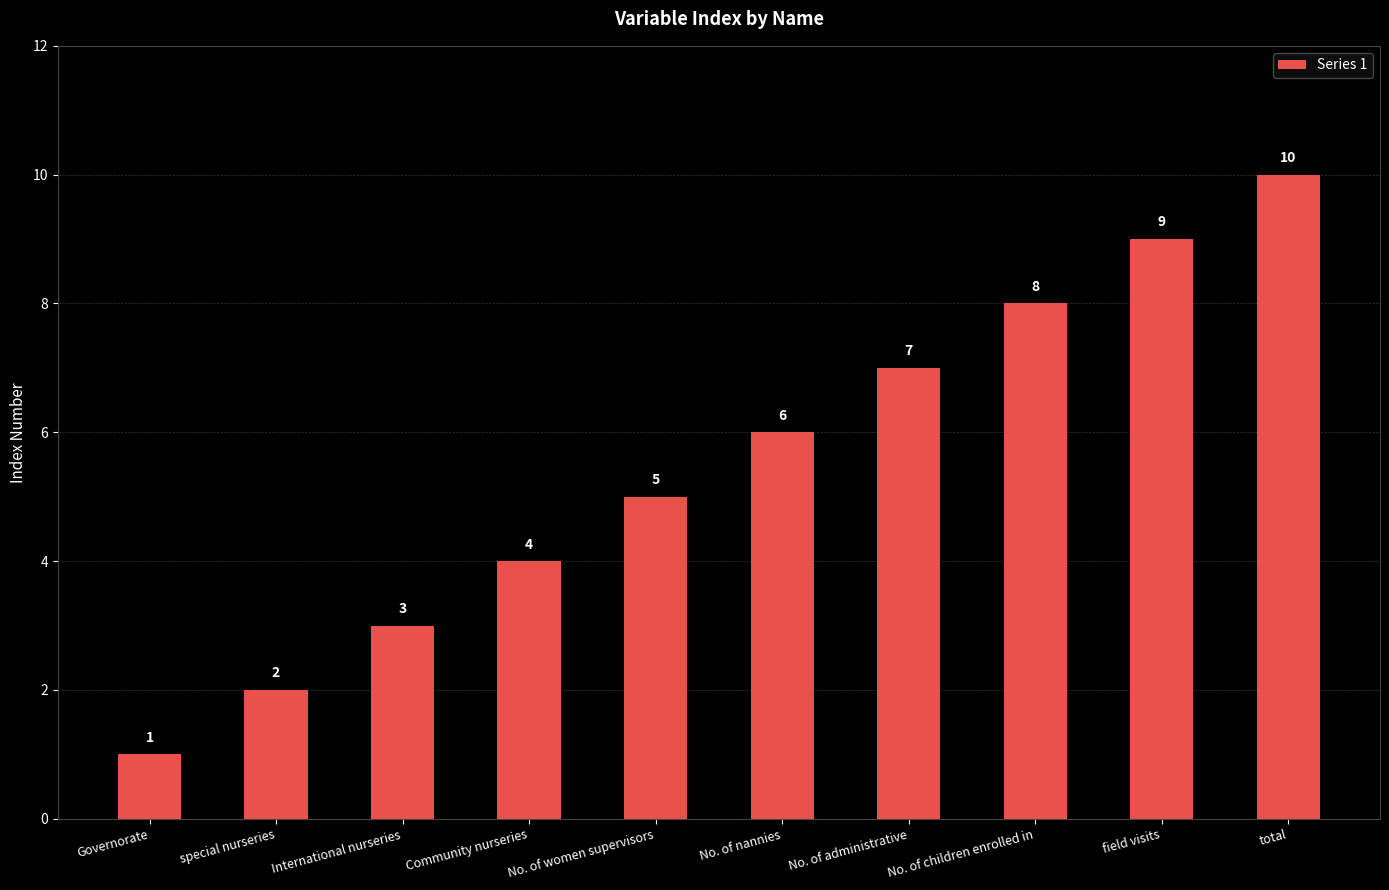

Between Community nurseries and No. of nannies, which is larger?

No. of nannies